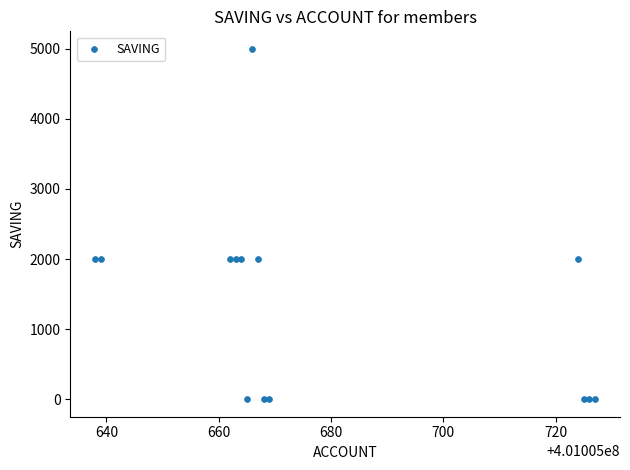

What is the range of X values (max minus min)?

89